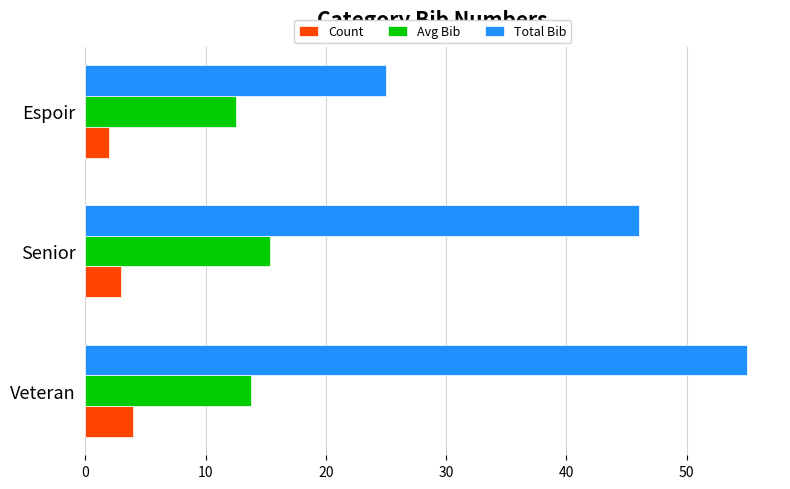

Rank the series by their maximum value, from highest to lowest.

Total Bib, Avg Bib, Count